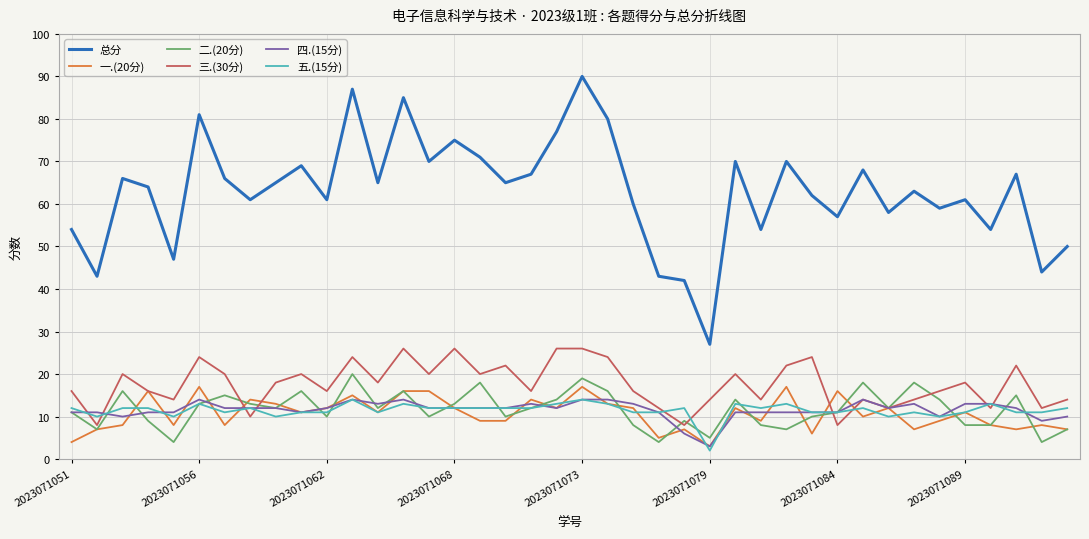

What are all the series names shown in the legend?

总分, 一.(20分), 二.(20分), 三.(30分), 四.(15分), 五.(15分)